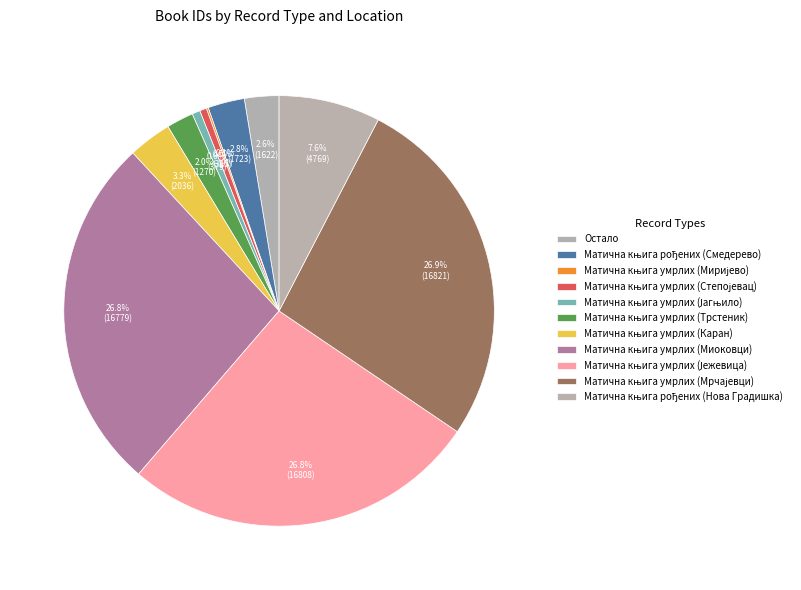

What percentage do Матична књига умрлих (Миријево) and Матична књига умрлих (Трстеник) together represent?

2.2%